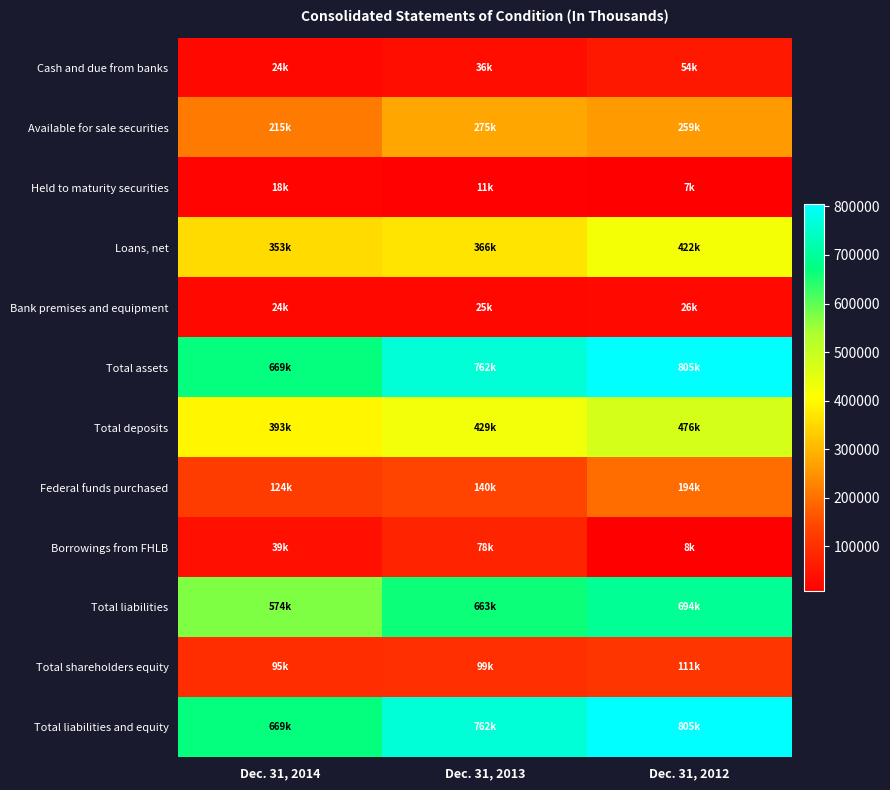

Rank the series at Dec. 31, 2012 from lowest to highest value.

Held to maturity securities, Borrowings from FHLB, Bank premises and equipment, Cash and due from banks, Total shareholders equity, Federal funds purchased, Available for sale securities, Loans, net, Total deposits, Total liabilities, Total assets, Total liabilities and equity